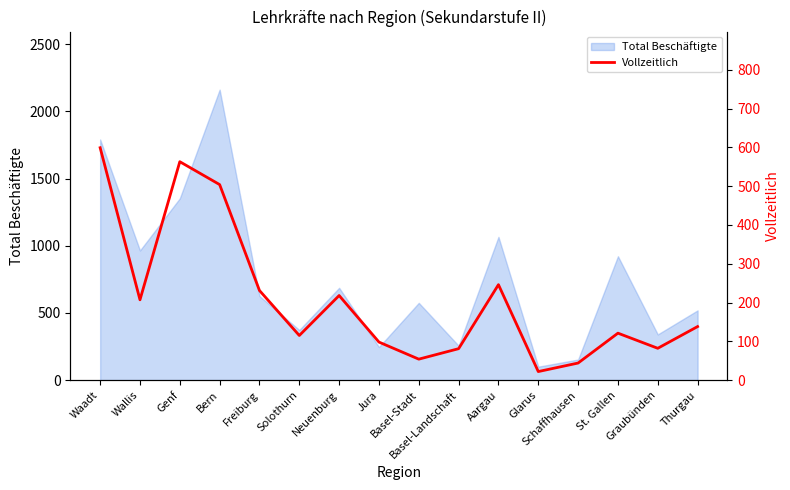

Where is the data nearest to the value 310?

Aargau